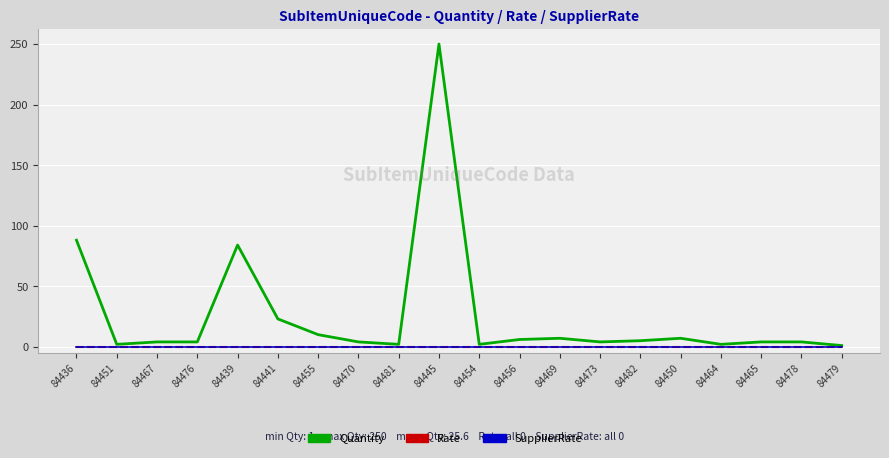

True or false: Rate and Quantity intersect in this chart.

False